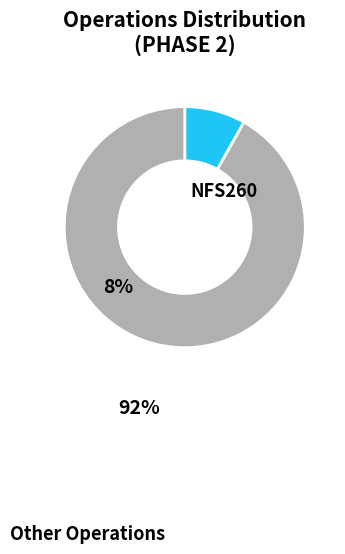

Does any single category account for the majority?

Yes